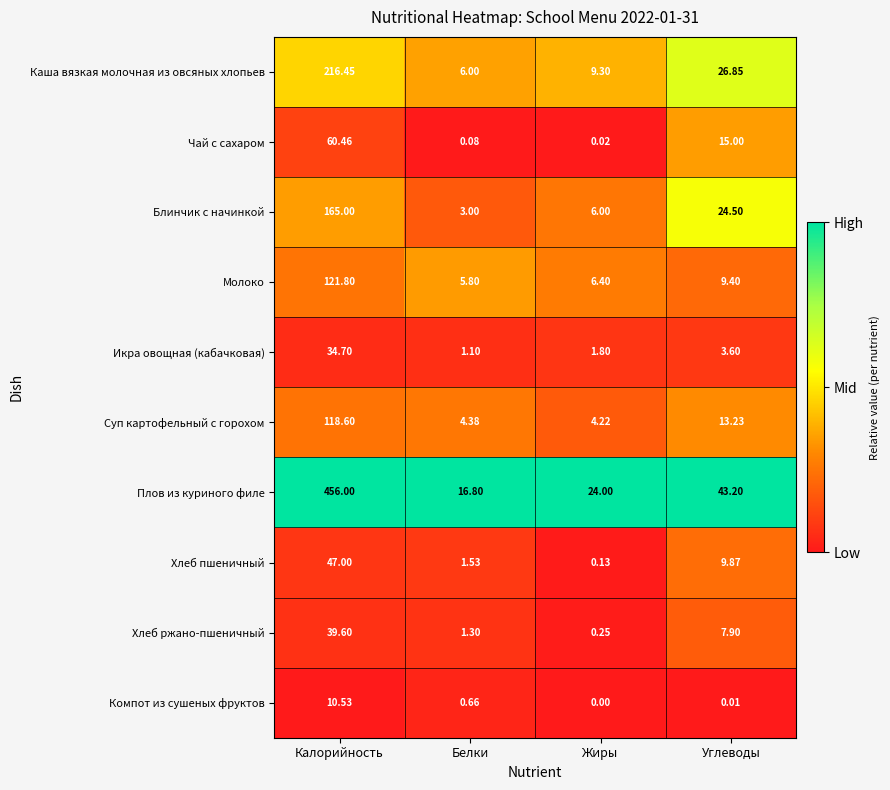

At which label does Плов из куриного филе reach its peak?

Калорийность